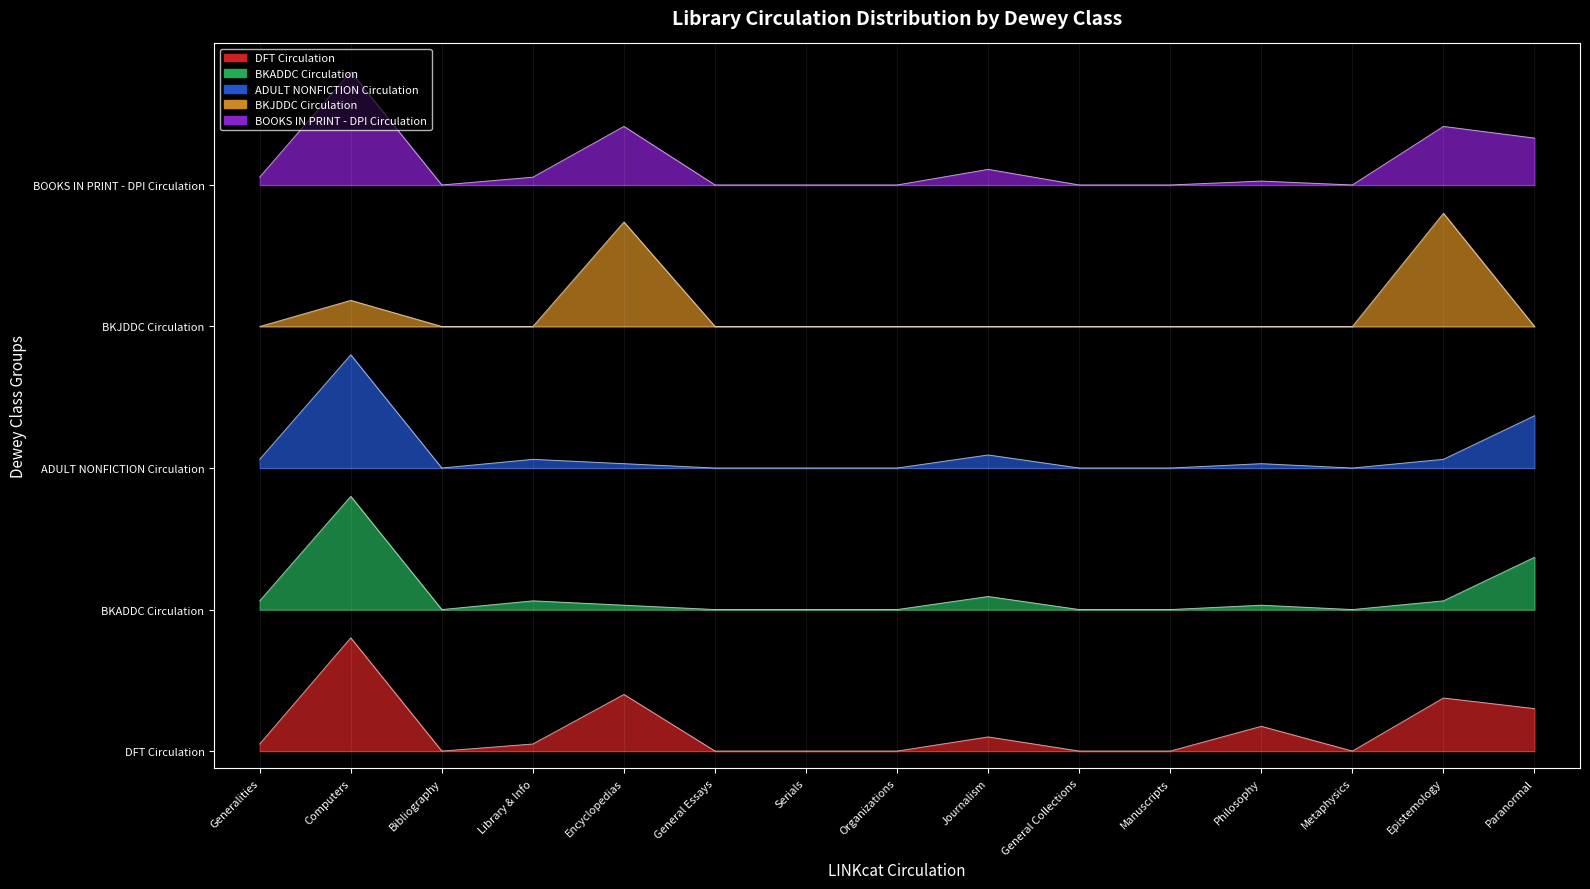

Which series has the largest total across all categories?

BOOKS IN PRINT - DPI Circulation